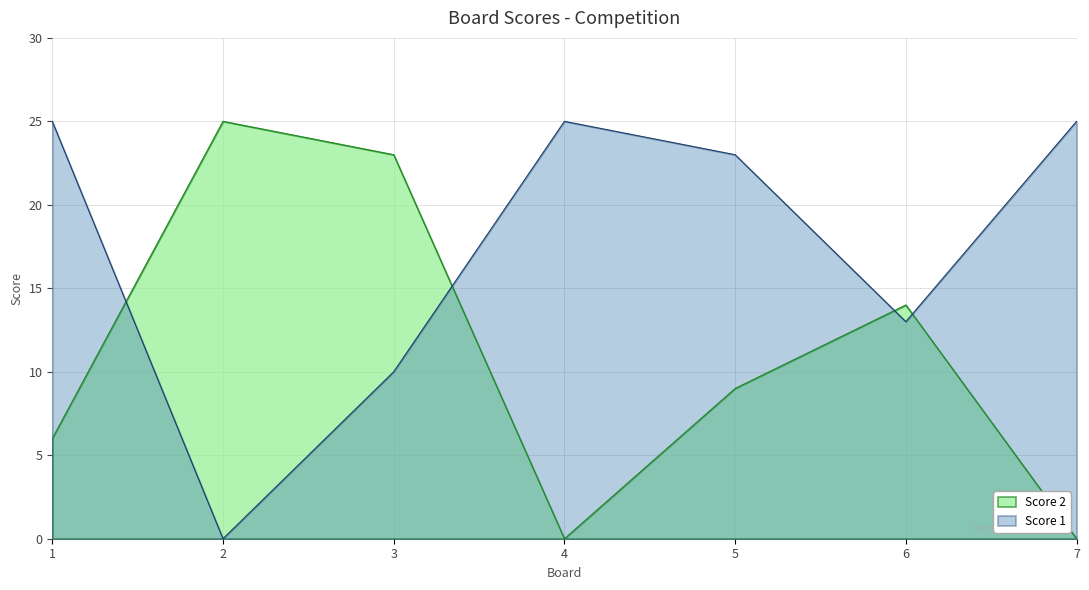

What is the difference between the Score 1 values at 5 and 2?

23